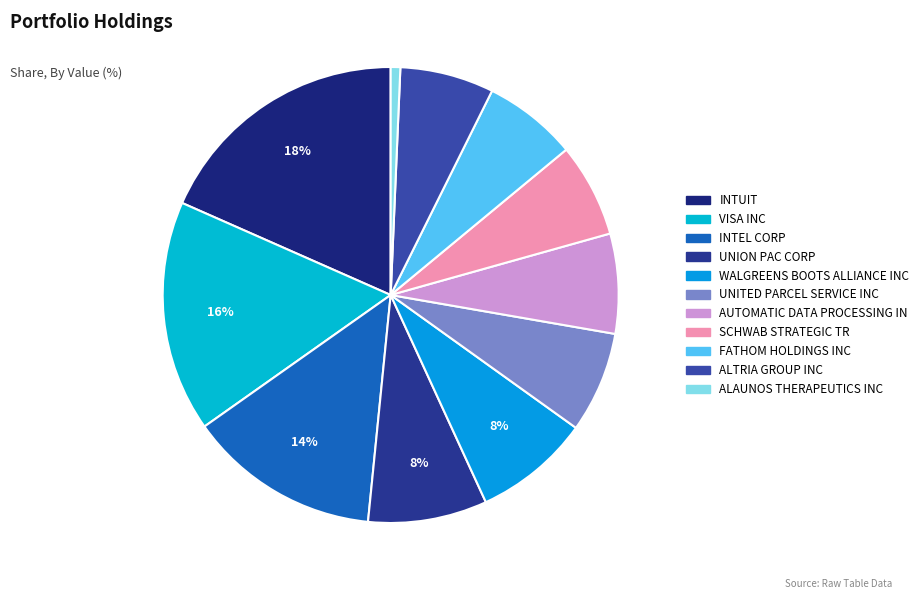

To the nearest percent, what percentage of the pie is WALGREENS BOOTS ALLIANCE INC?

8%